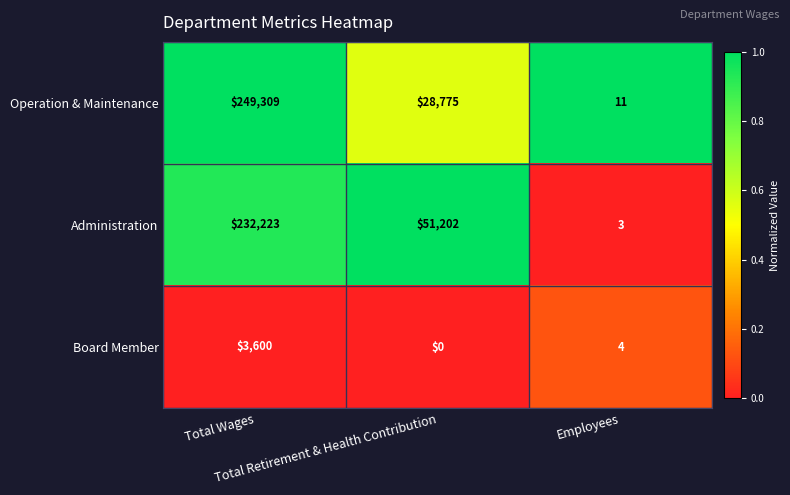

Which series has the largest range (max minus min)?

Operation & Maintenance